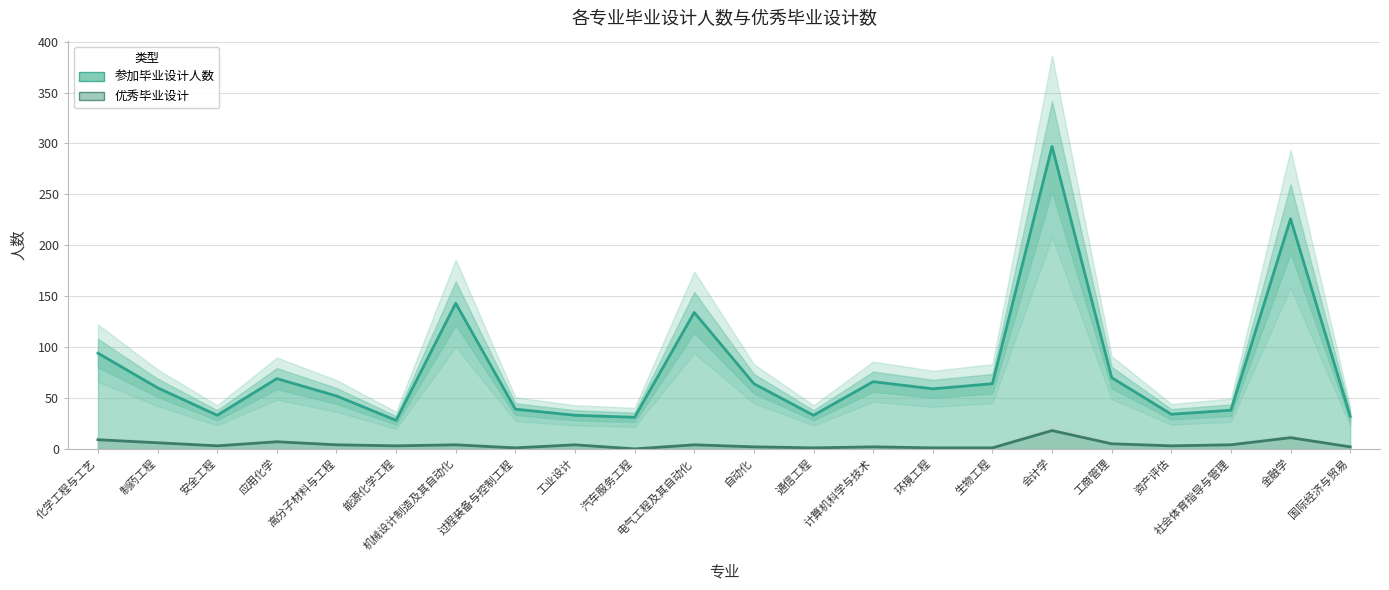

What position from the left is 资产评估?

19